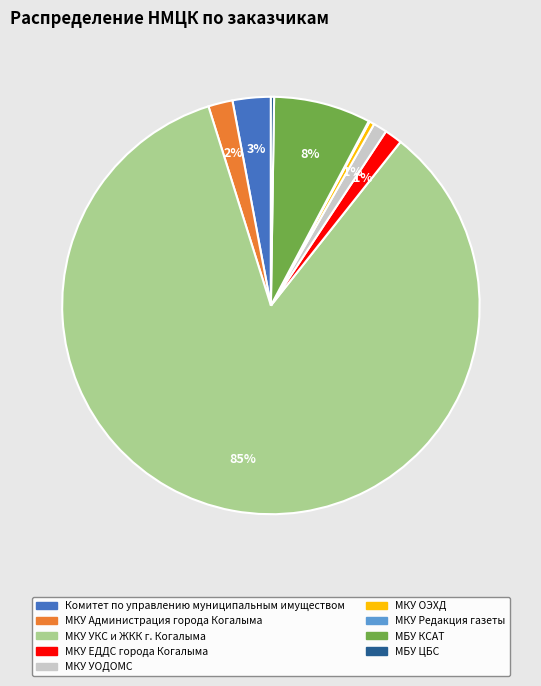

Is the sum of МКУ Администрация города Когалыма and МКУ ЕДДС города Когалыма greater than half?

No